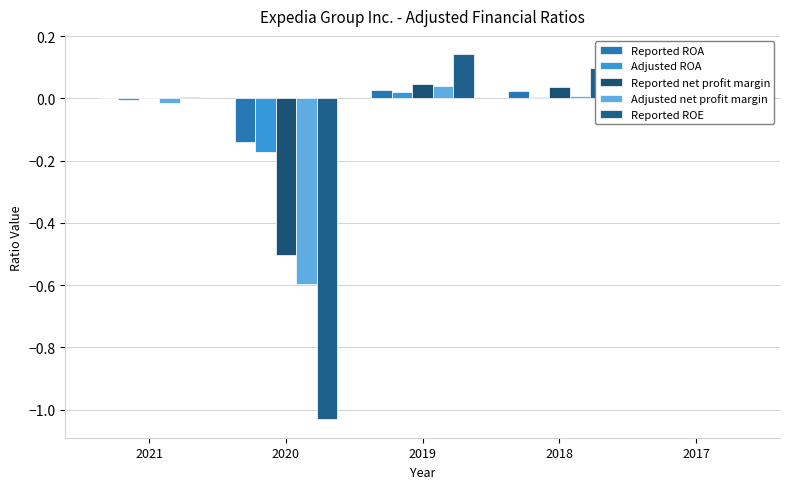

What is the maximum value shown in the chart?

0.1